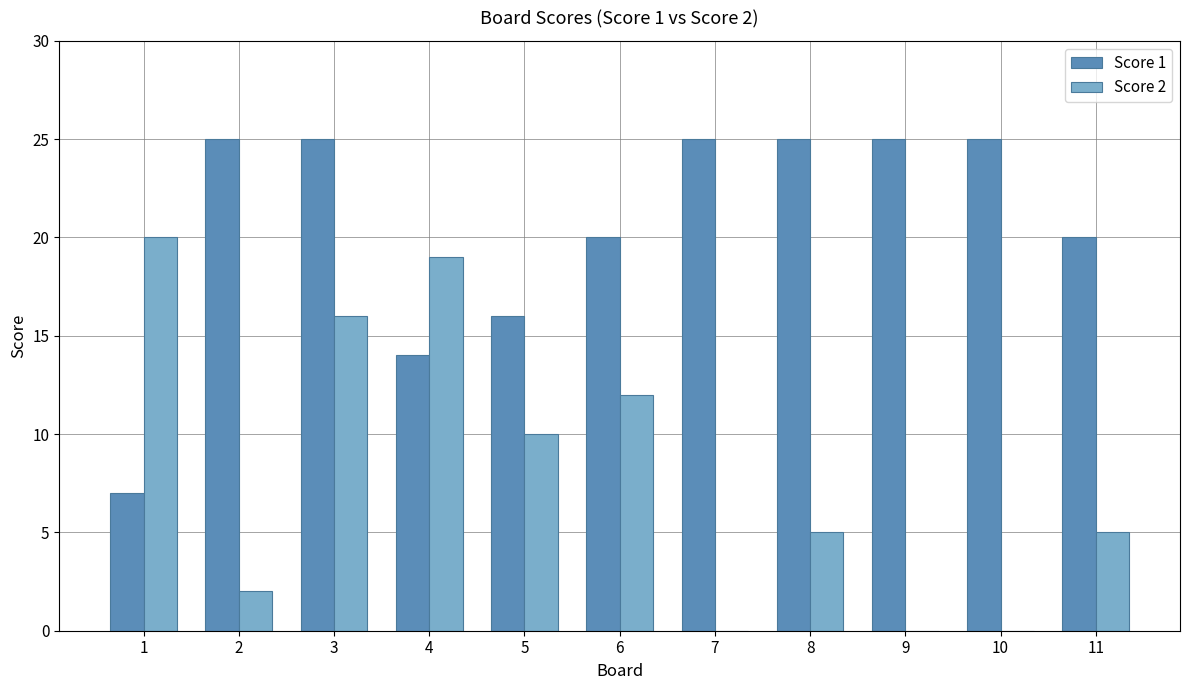

What is the sum of all Score 1 values?

227